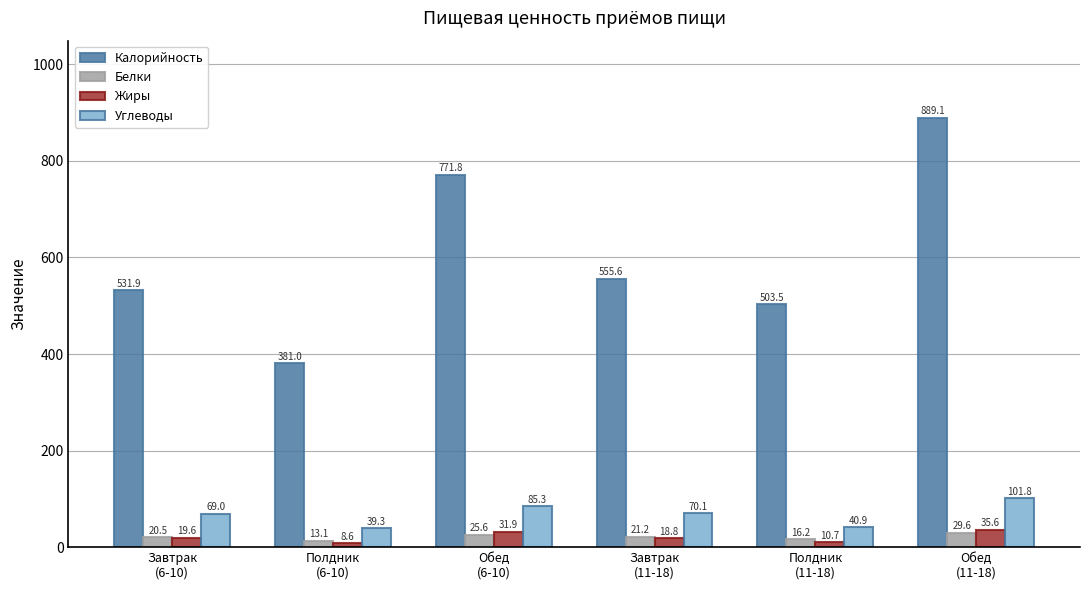

What is the smallest value displayed?

8.6